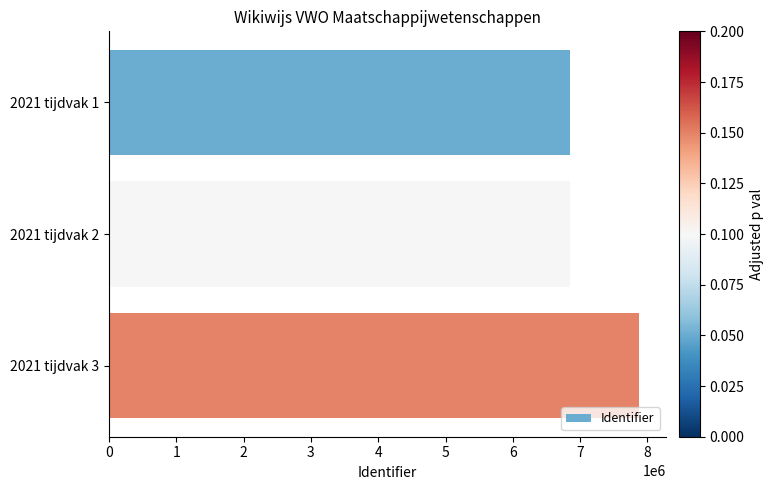

The value at 2021 tijdvak 3 is 13111696. True or false?

False